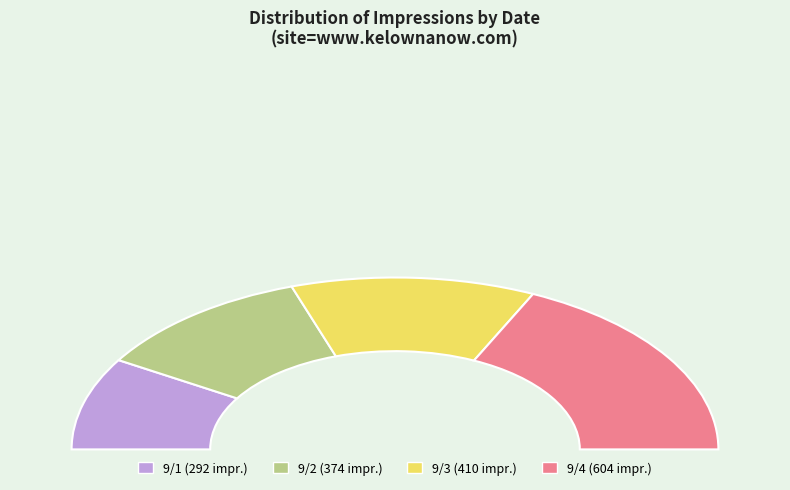

What is the smallest slice in the pie chart?

url=/events/_9/1